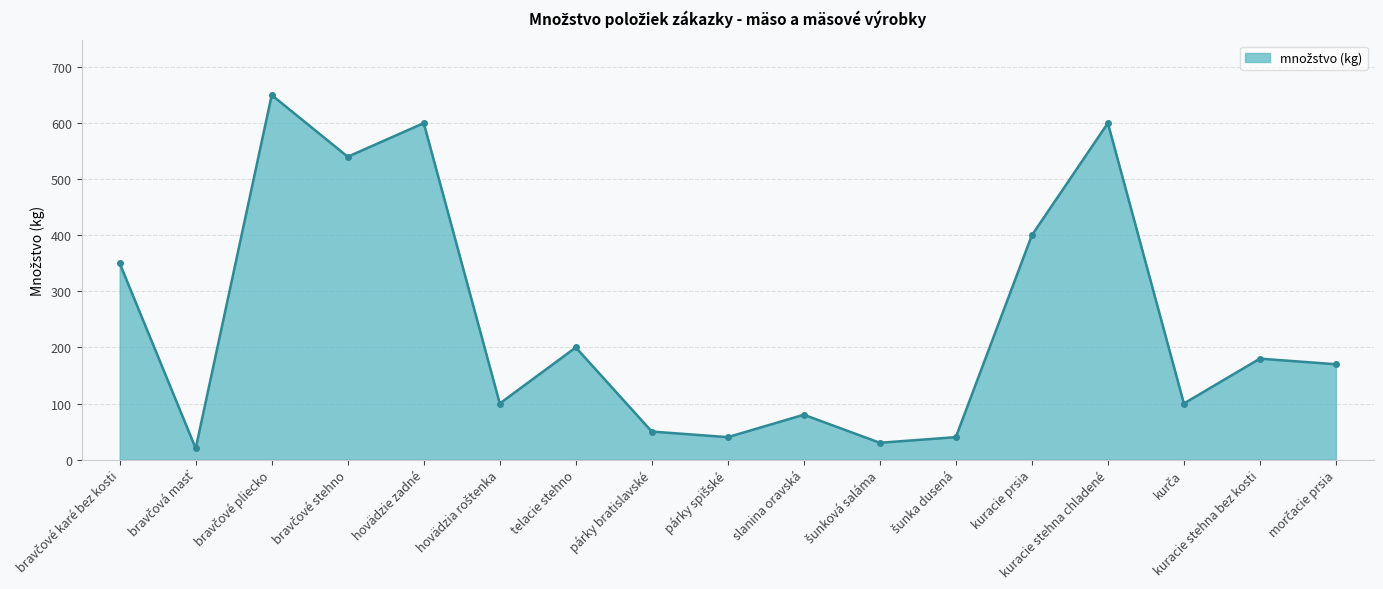

True or false: the data shows 400 at kuracie prsia.

True